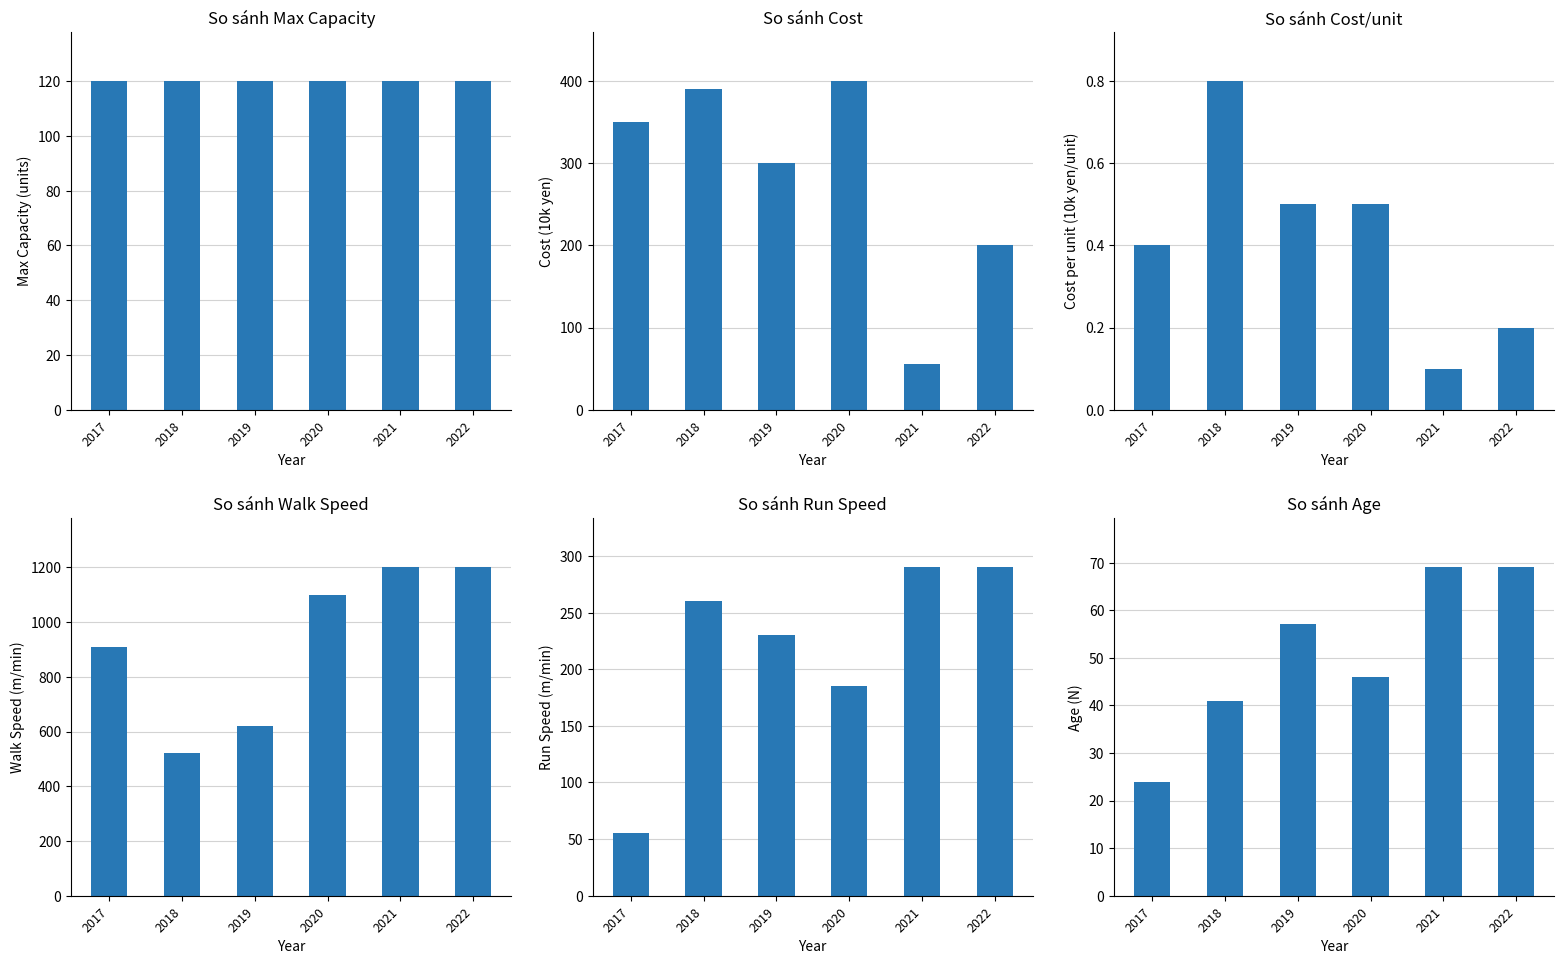

At which label does Cost reach its minimum?

2021